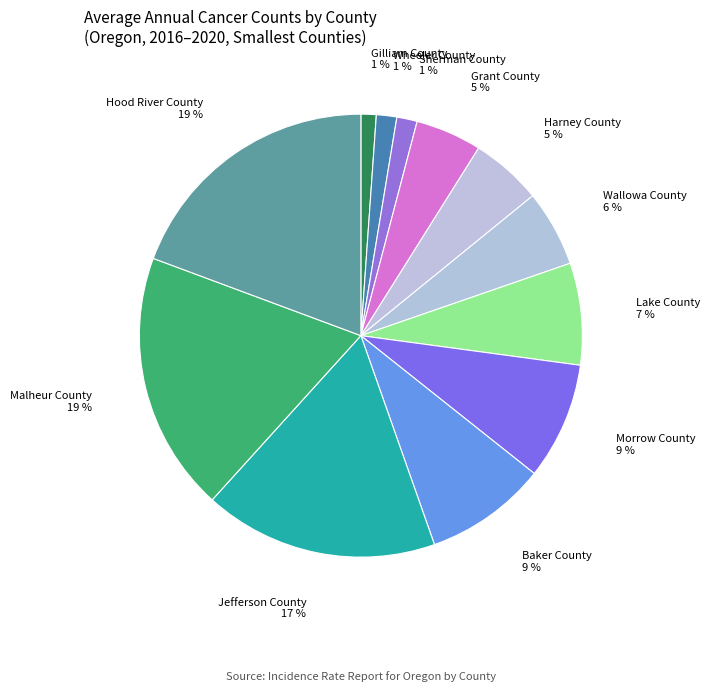

Count the number of slices in the pie.

12